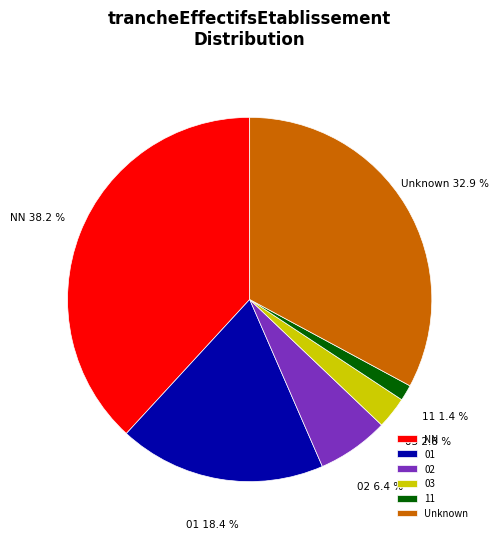

Combined, do NN and 02 account for over 50%?

No